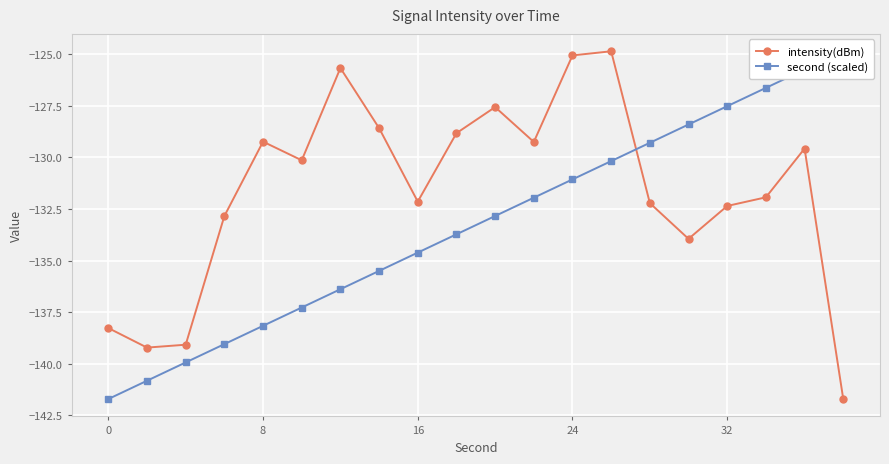

Count the number of data series in this chart.

2